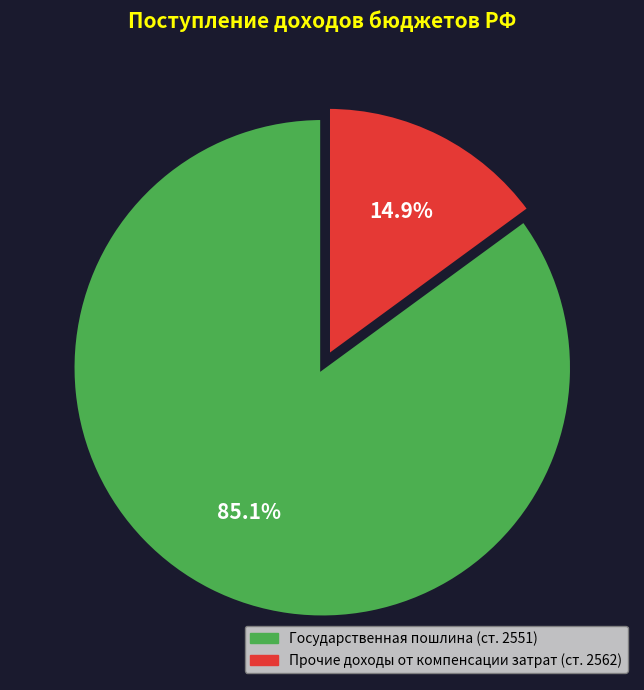

Is there a majority slice in this chart?

Yes